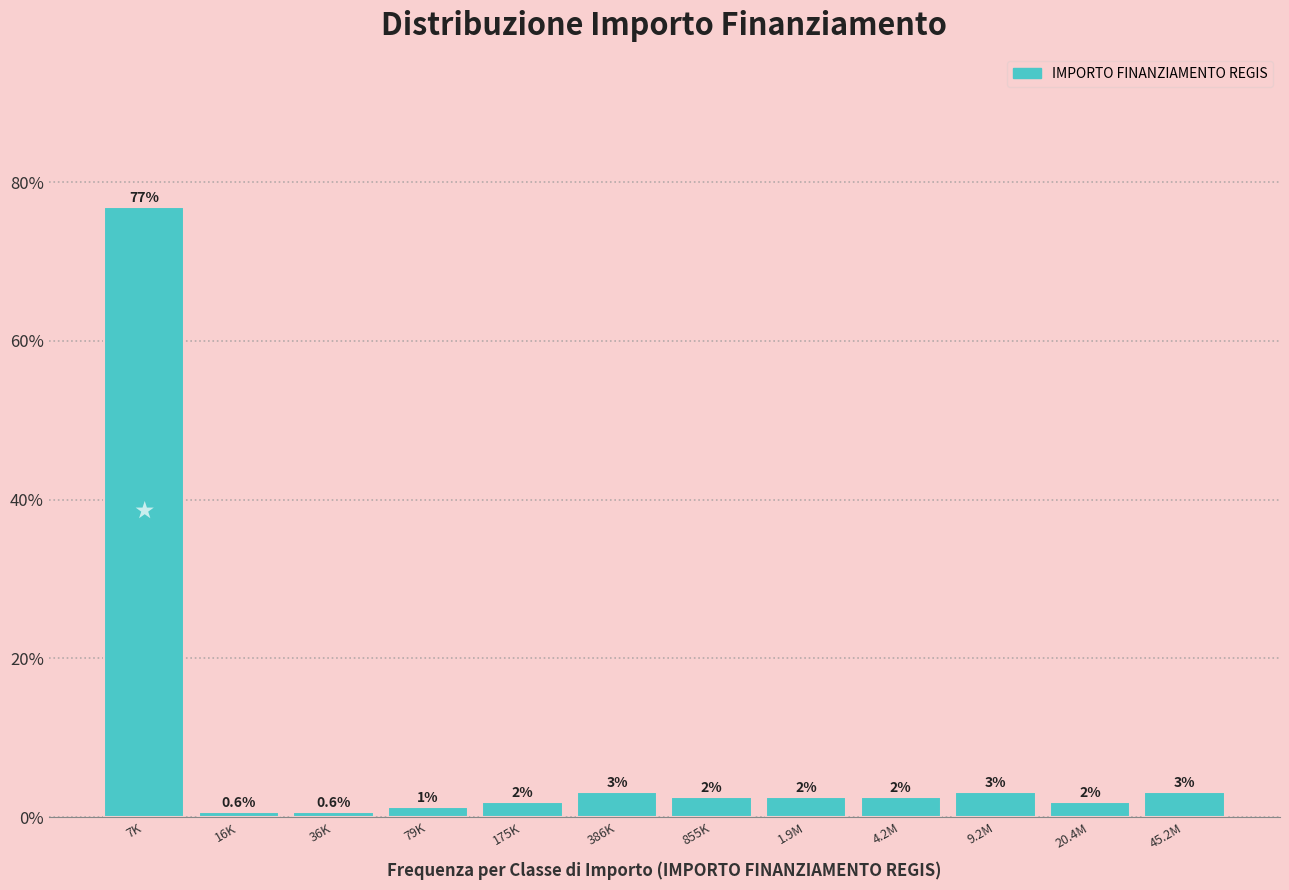

How many bars are there in total?

12